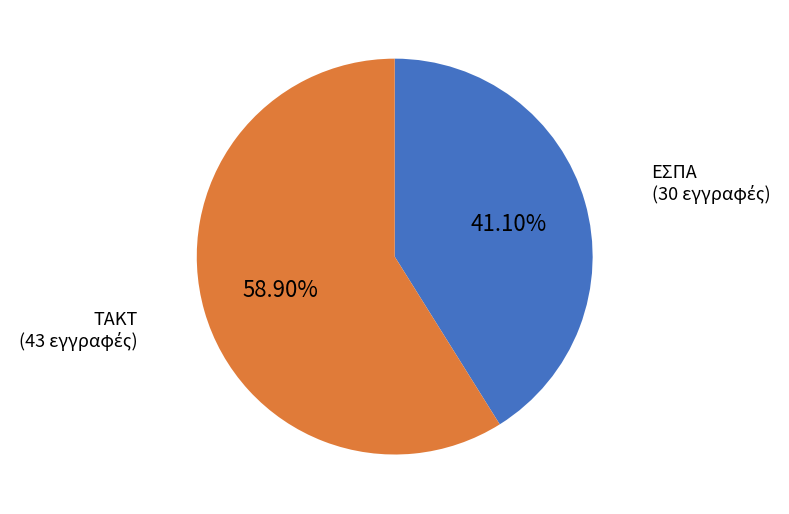

Is there a majority slice in this chart?

Yes